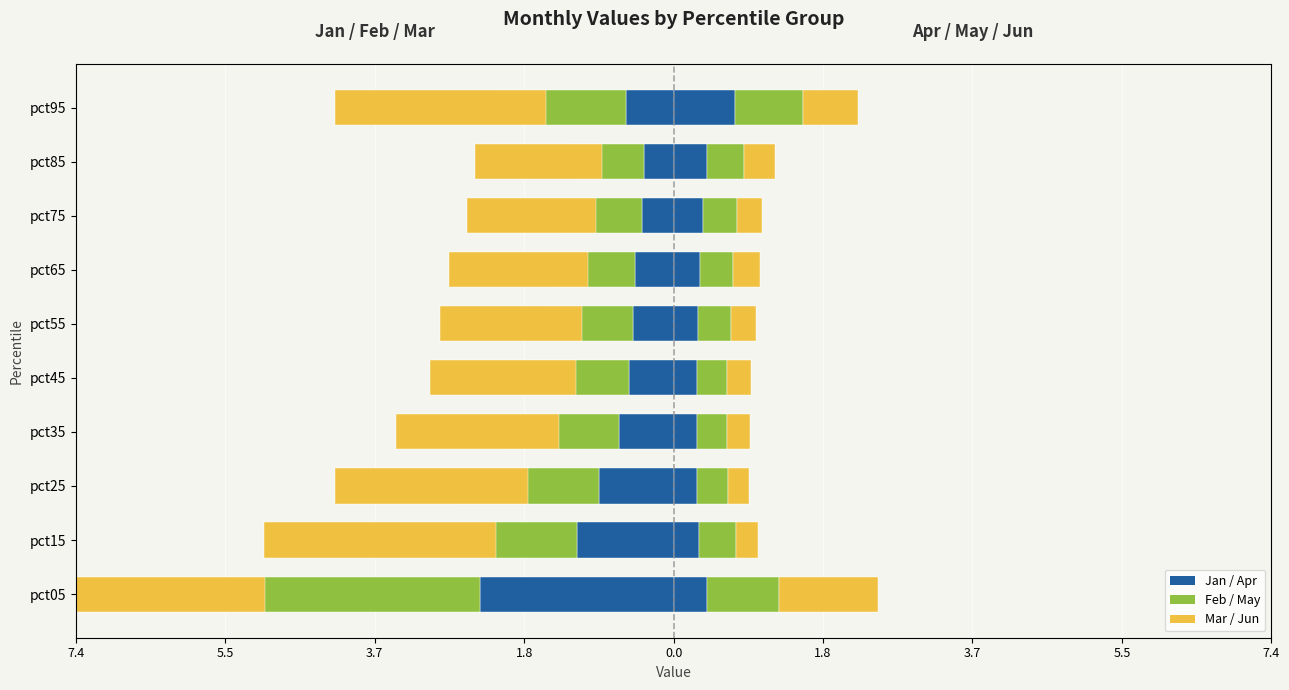

What is the difference between the maximum and second lowest values in the Mar series?

1.3